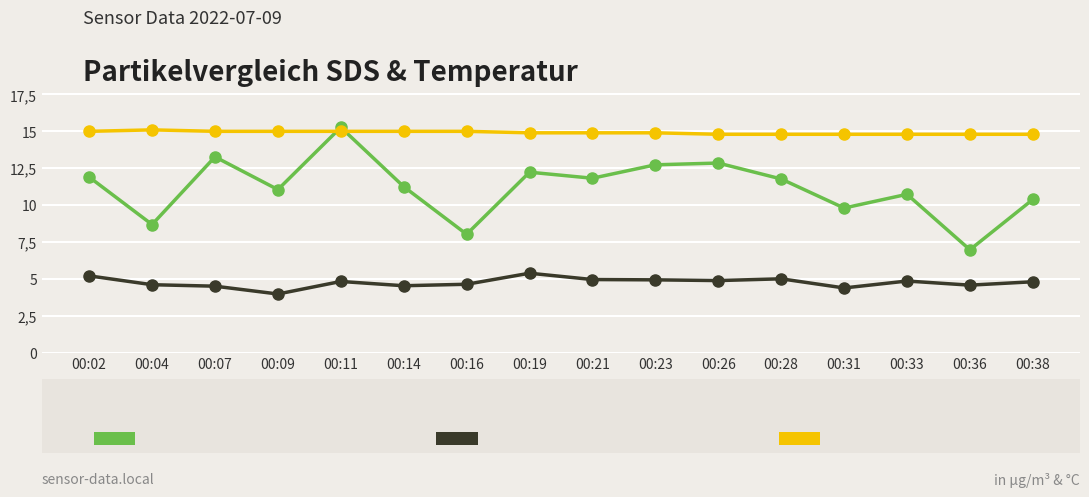

Does the chart have visible grid lines?

Yes